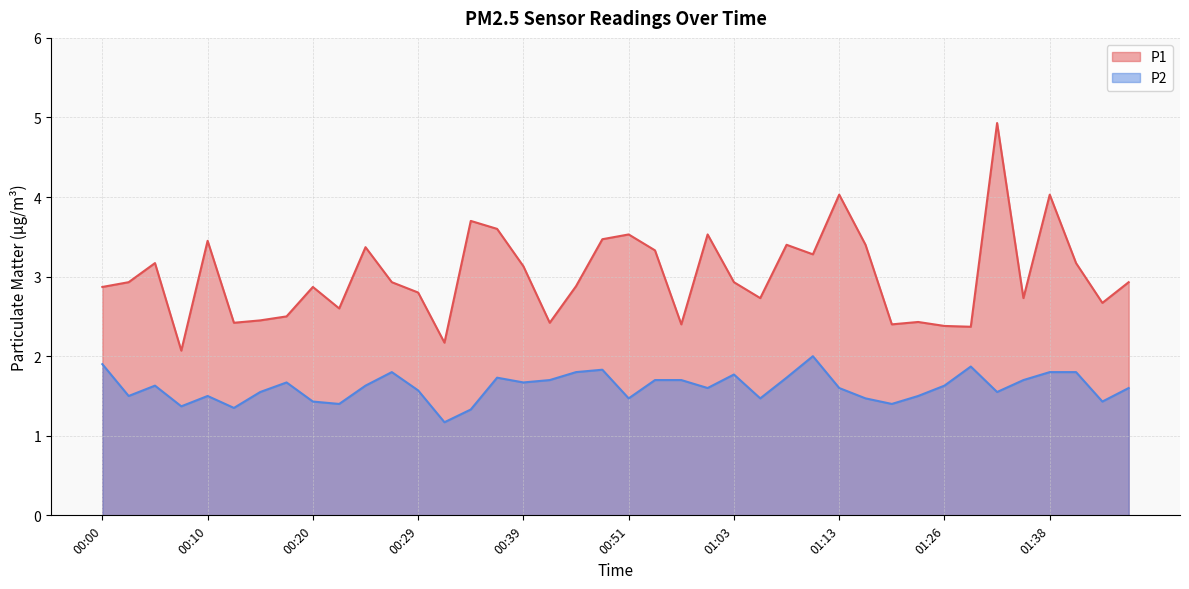

Between 00:37 and 00:46, which series saw the biggest shift?

P1